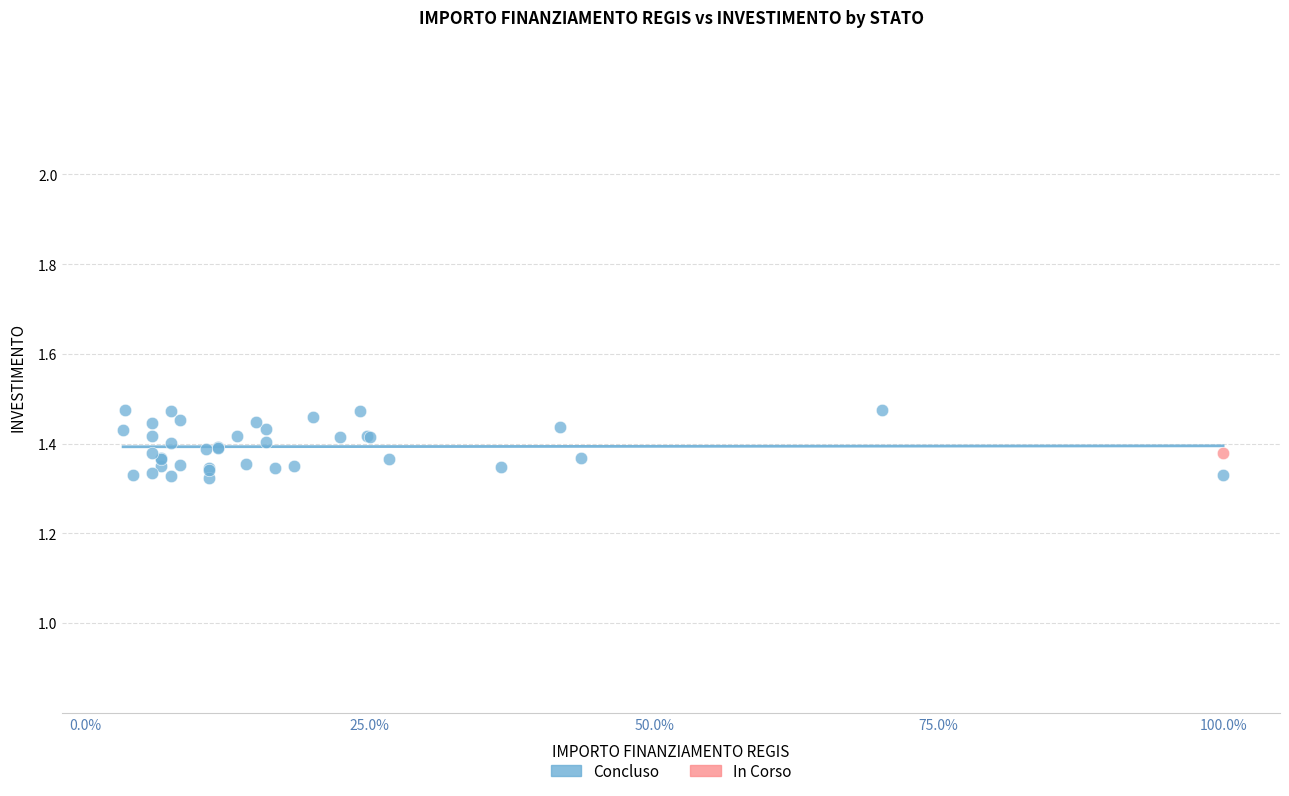

What are all the series names shown in the legend?

Concluso, In Corso